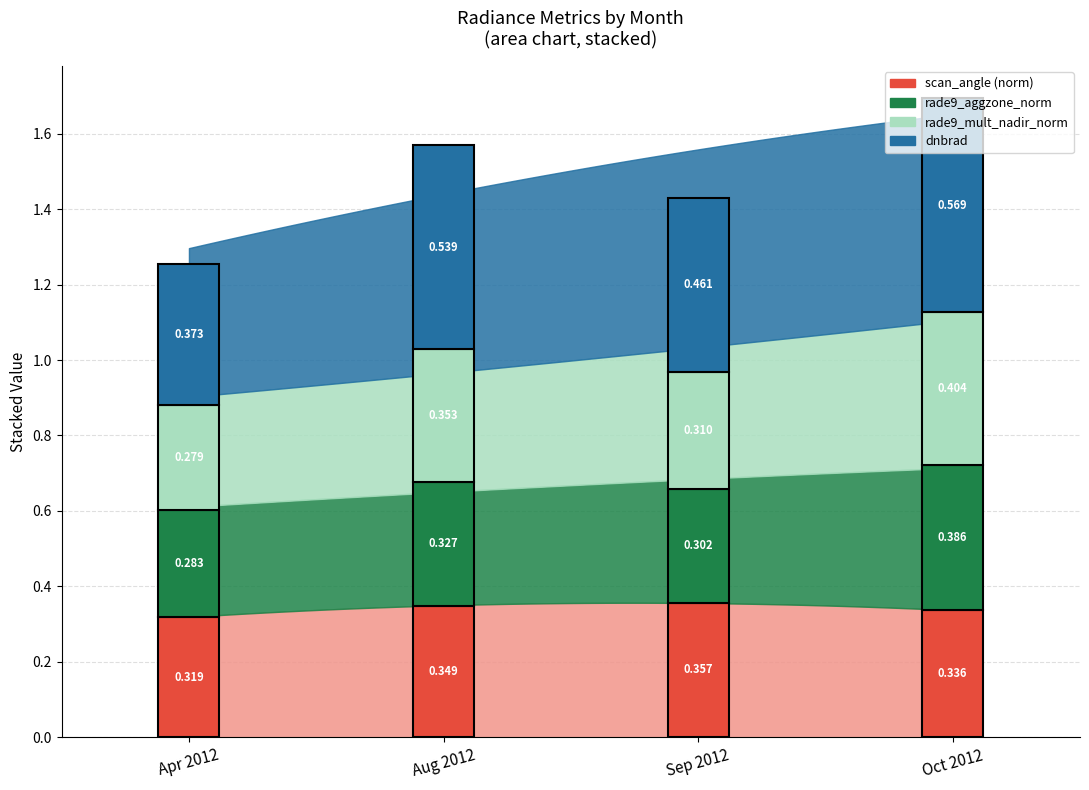

At how many categories does at least one series exceed 0?

4